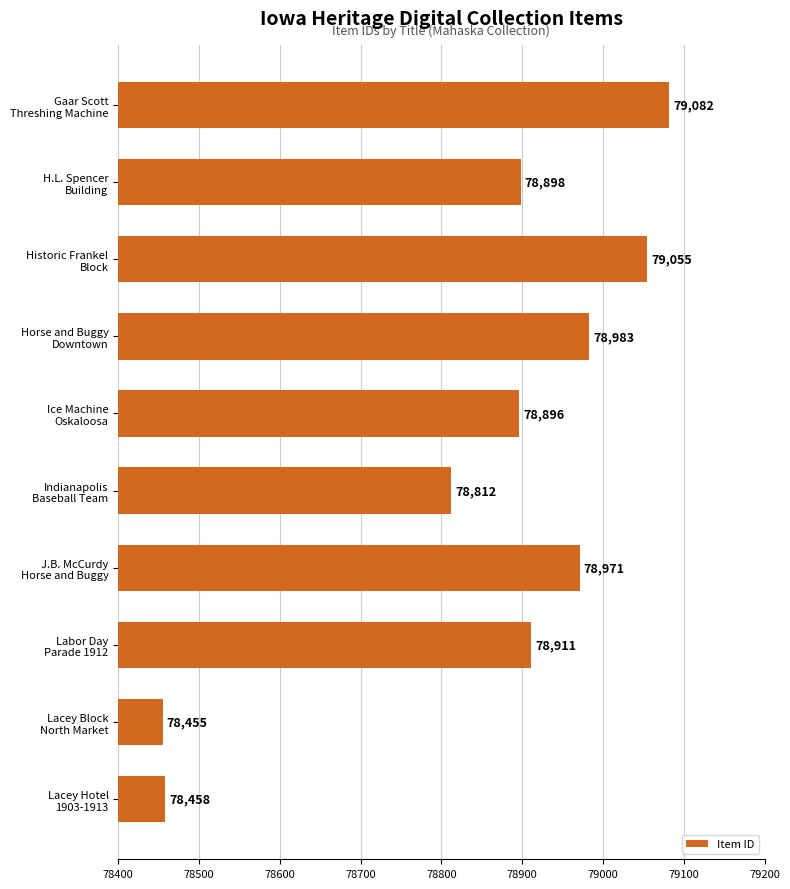

What is the minimum value shown in the chart?

78455